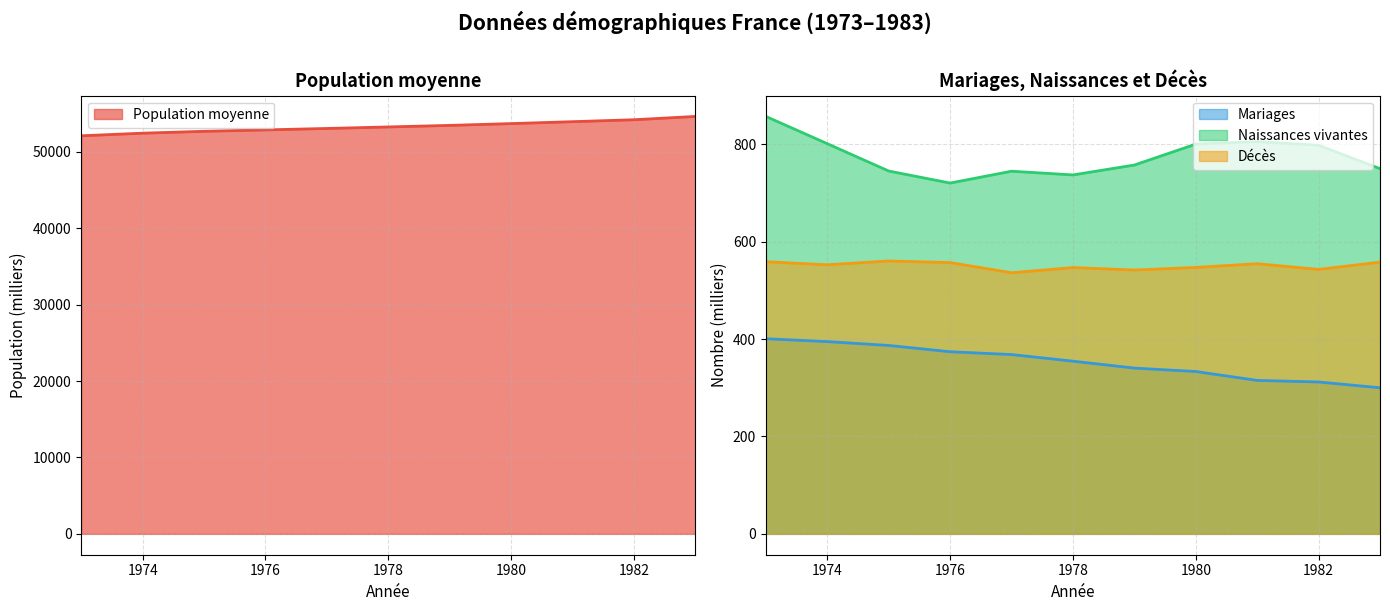

The Naissances vivantes series shows 481.8 at 1977. True or false?

False